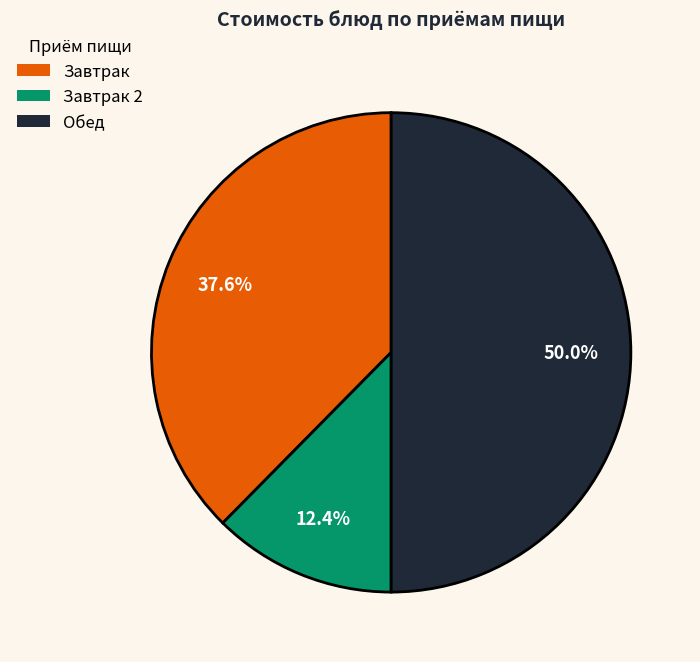

Between Завтрак 2 and Обед, which is larger?

Обед